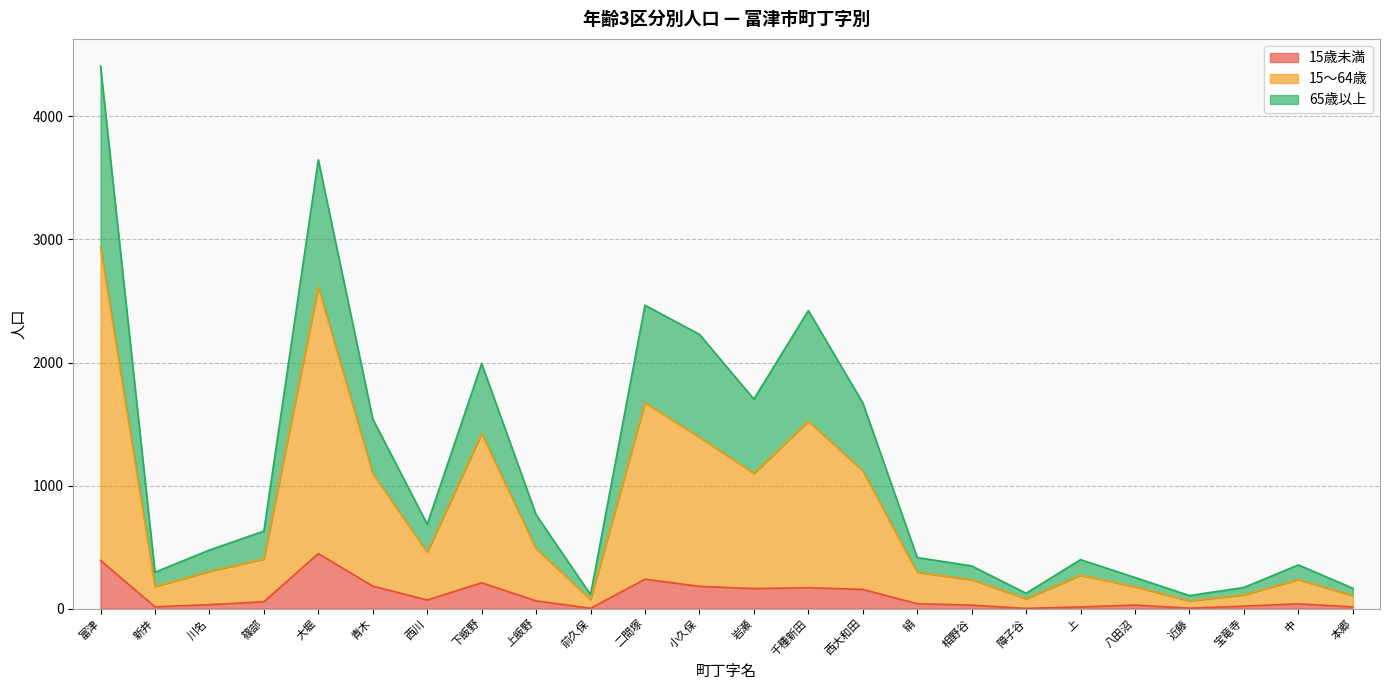

What is the label of the 5th point from the left?

大堀